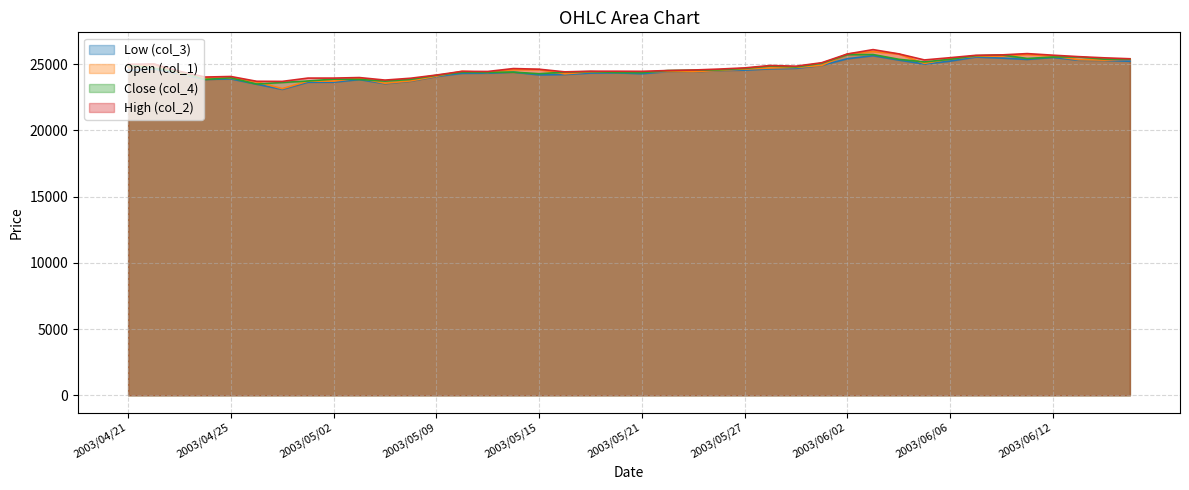

Does the chart display data point markers on the line(s)?

No